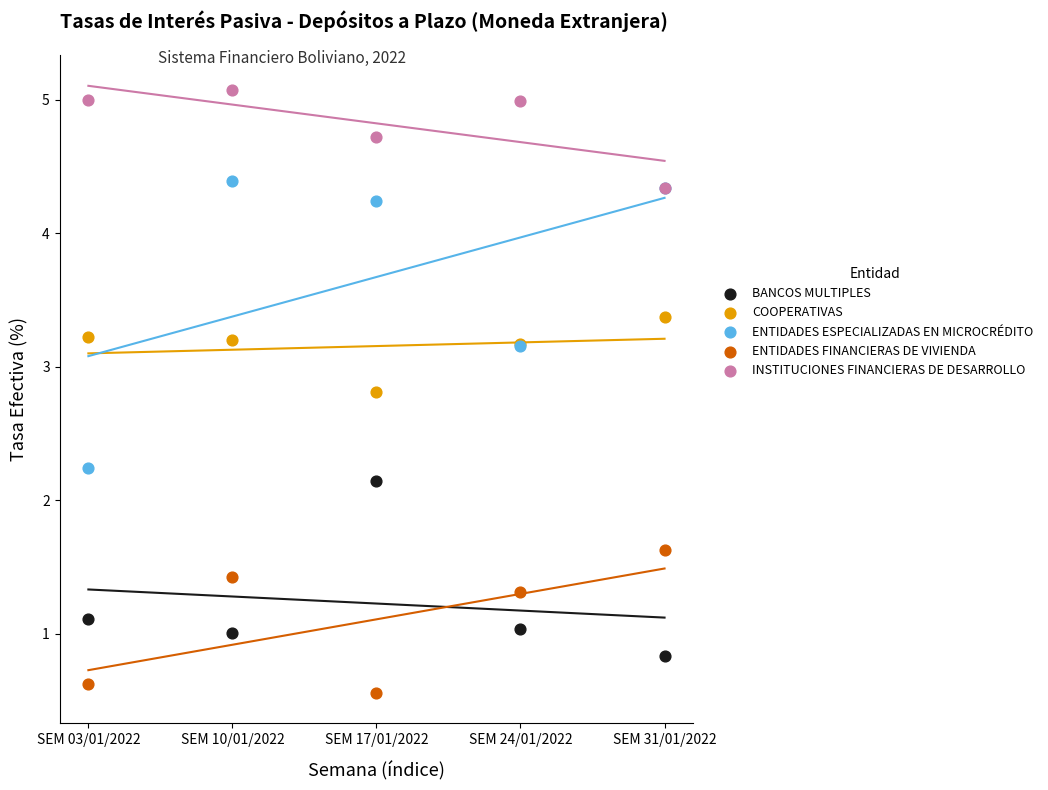

What are all the series names shown in the legend?

BANCOS MULTIPLES, COOPERATIVAS, ENTIDADES ESPECIALIZADAS EN MICROCRÉDITO, ENTIDADES FINANCIERAS DE VIVIENDA, INSTITUCIONES FINANCIERAS DE DESARROLLO